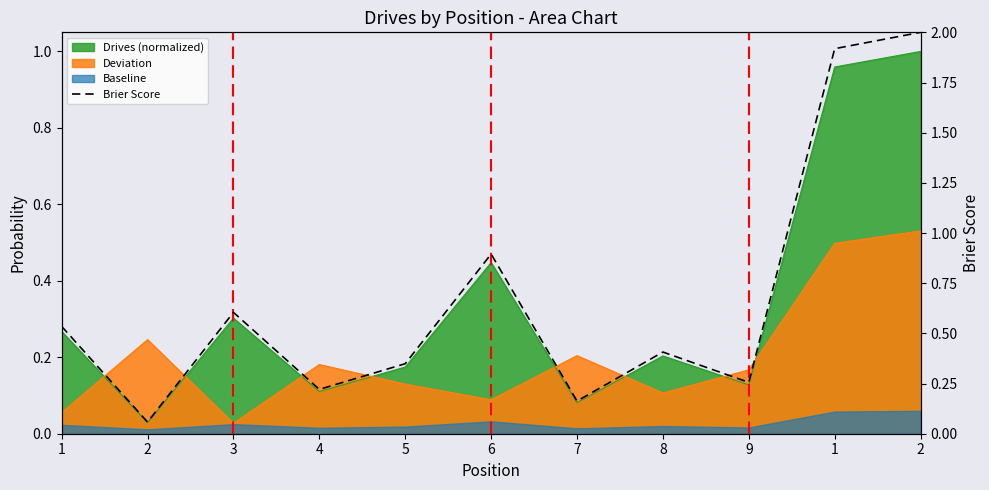

At which category does the chart reach its minimum across all series?

2